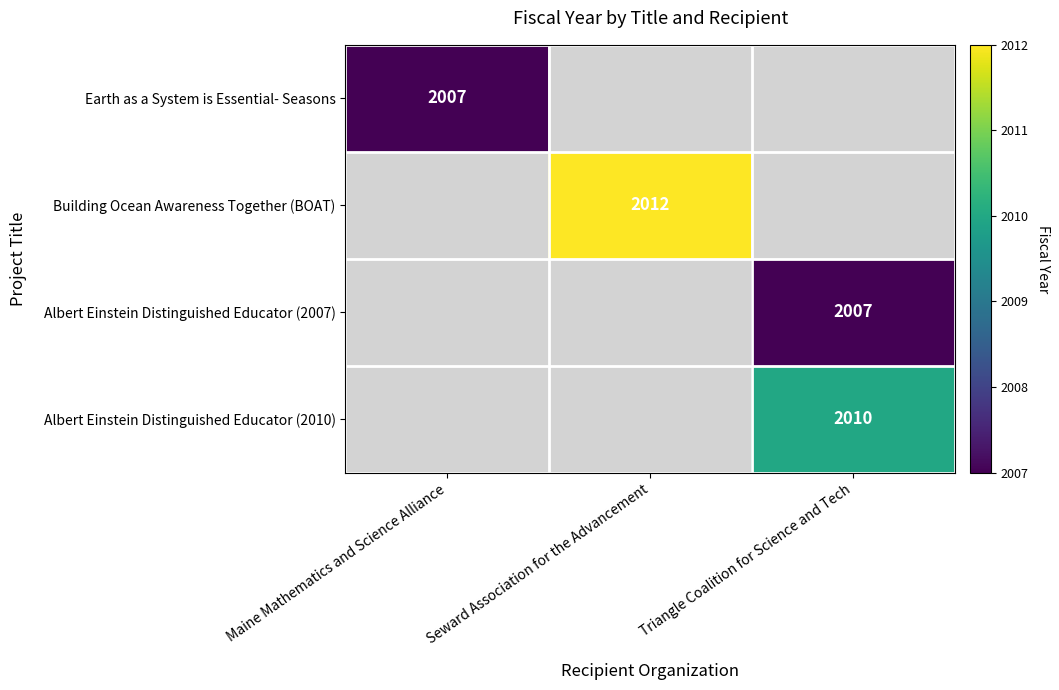

The Earth as a System is Essential- Seasons series shows 2007 at Maine Mathematics and Science Alliance. True or false?

True